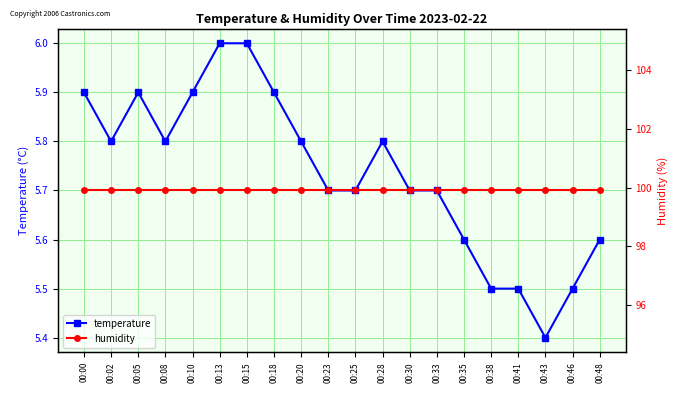

True or false: humidity and temperature cross at least once.

False